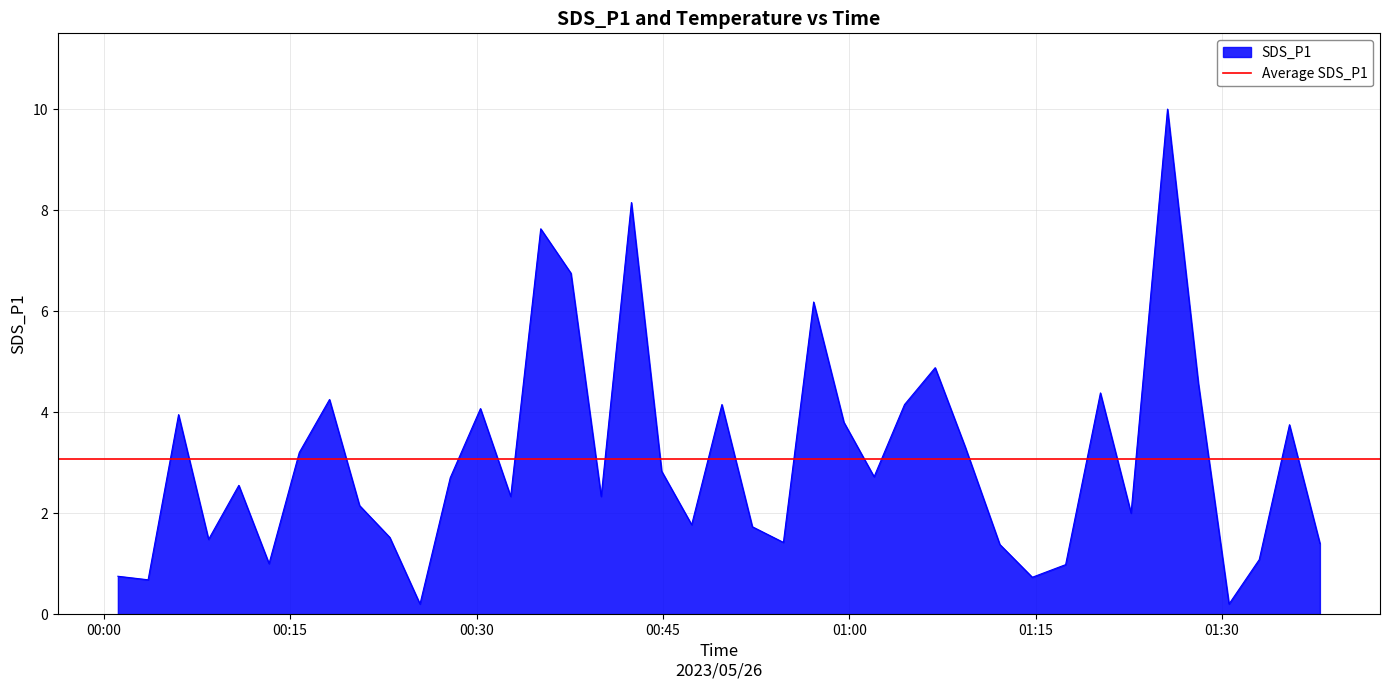

Rank the categories by value from lowest to highest.

2023/05/26 00:25:27, 2023/05/26 01:30:34, 2023/05/26 00:03:34, 2023/05/26 01:14:44, 2023/05/26 00:01:08, 2023/05/26 01:17:25, 2023/05/26 00:13:18, 2023/05/26 01:33:00, 2023/05/26 01:12:07, 2023/05/26 01:37:53, 2023/05/26 00:54:42, 2023/05/26 00:08:26, 2023/05/26 00:23:01, 2023/05/26 00:52:12, 2023/05/26 00:47:19, 2023/05/26 01:22:41, 2023/05/26 00:20:35, 2023/05/26 00:32:45, 2023/05/26 00:40:02, 2023/05/26 00:10:52, 2023/05/26 00:27:53, 2023/05/26 01:02:00, 2023/05/26 00:44:54, 2023/05/26 00:15:44, 2023/05/26 01:09:21, 2023/05/26 01:35:26, 2023/05/26 00:59:34, 2023/05/26 00:06:01, 2023/05/26 00:30:19, 2023/05/26 00:49:45, 2023/05/26 01:04:27, 2023/05/26 00:18:10, 2023/05/26 01:20:13, 2023/05/26 01:28:06, 2023/05/26 01:06:55, 2023/05/26 00:57:08, 2023/05/26 00:37:36, 2023/05/26 00:35:10, 2023/05/26 00:42:28, 2023/05/26 01:25:37